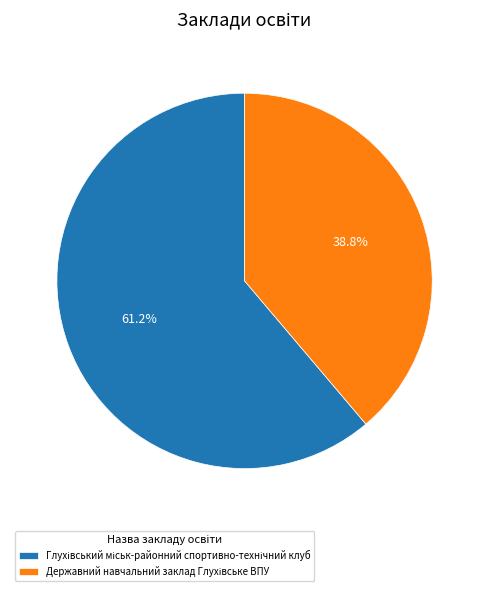

Is there a majority slice in this chart?

Yes